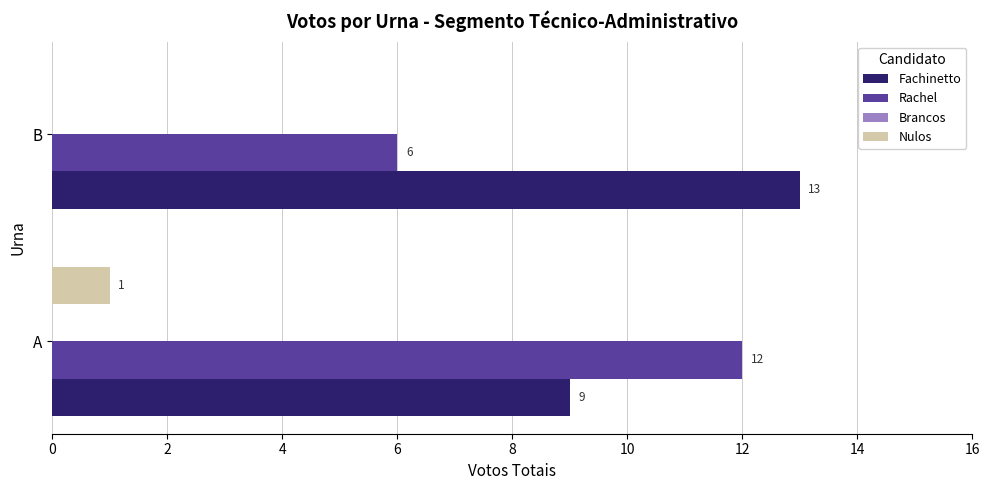

Count the number of data series in this chart.

3